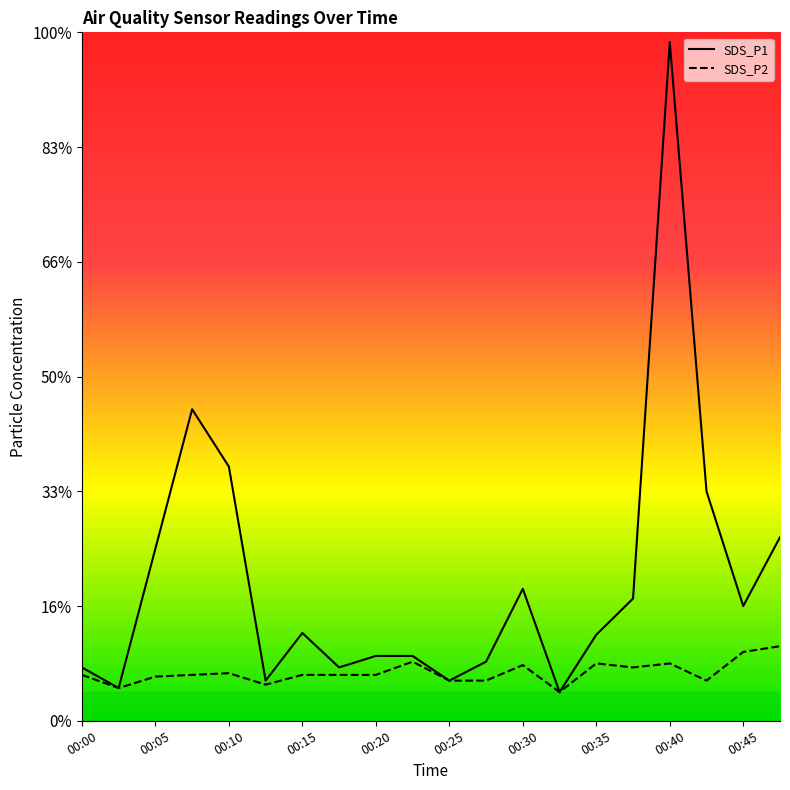

True or false: SDS_P2 has more than 0 interior local peaks.

True